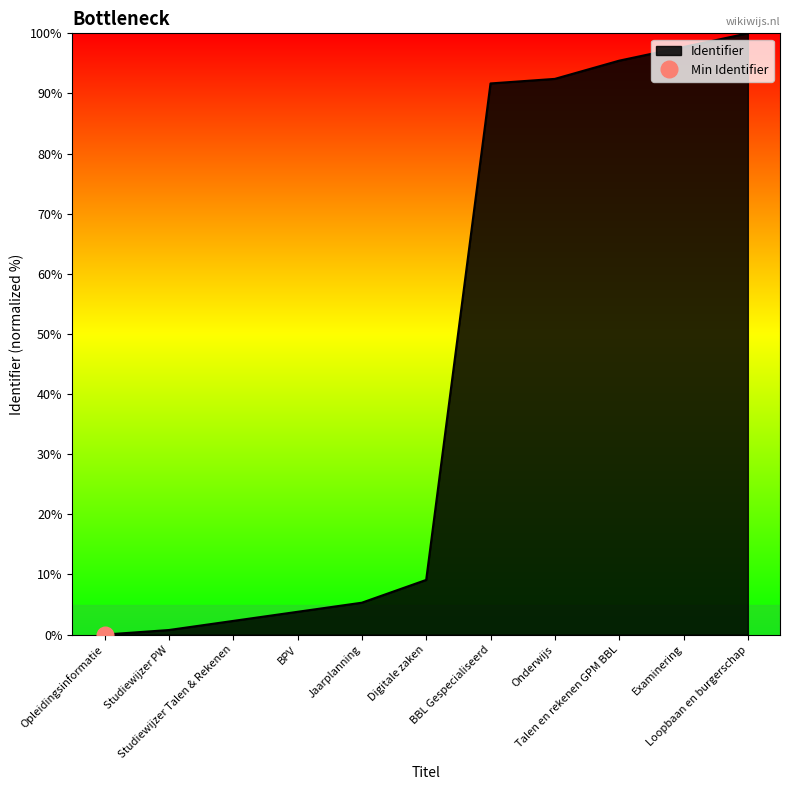

Between Onderwijs and Loopbaan en burgerschap, which is larger?

Loopbaan en burgerschap